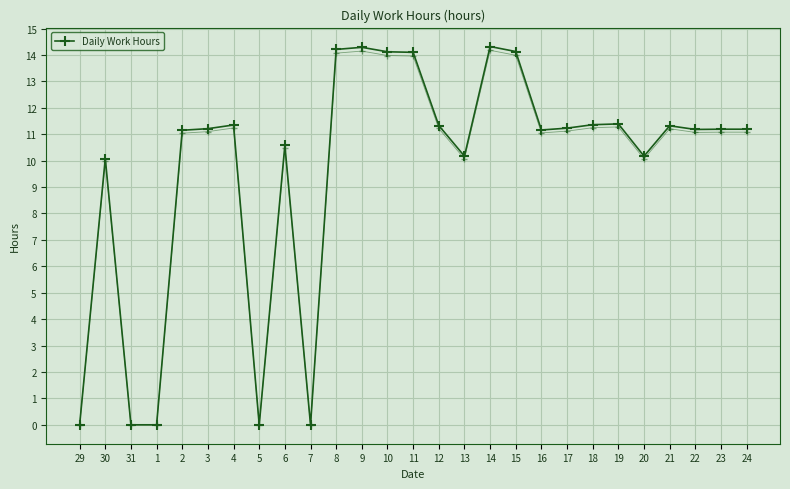

Rank the categories by value from highest to lowest.

14, 9, 8, 15, 10, 11, 19, 18, 4, 12, 21, 17, 3, 23, 24, 22, 16, 2, 6, 13, 20, 30, 29, 31, 1, 5, 7